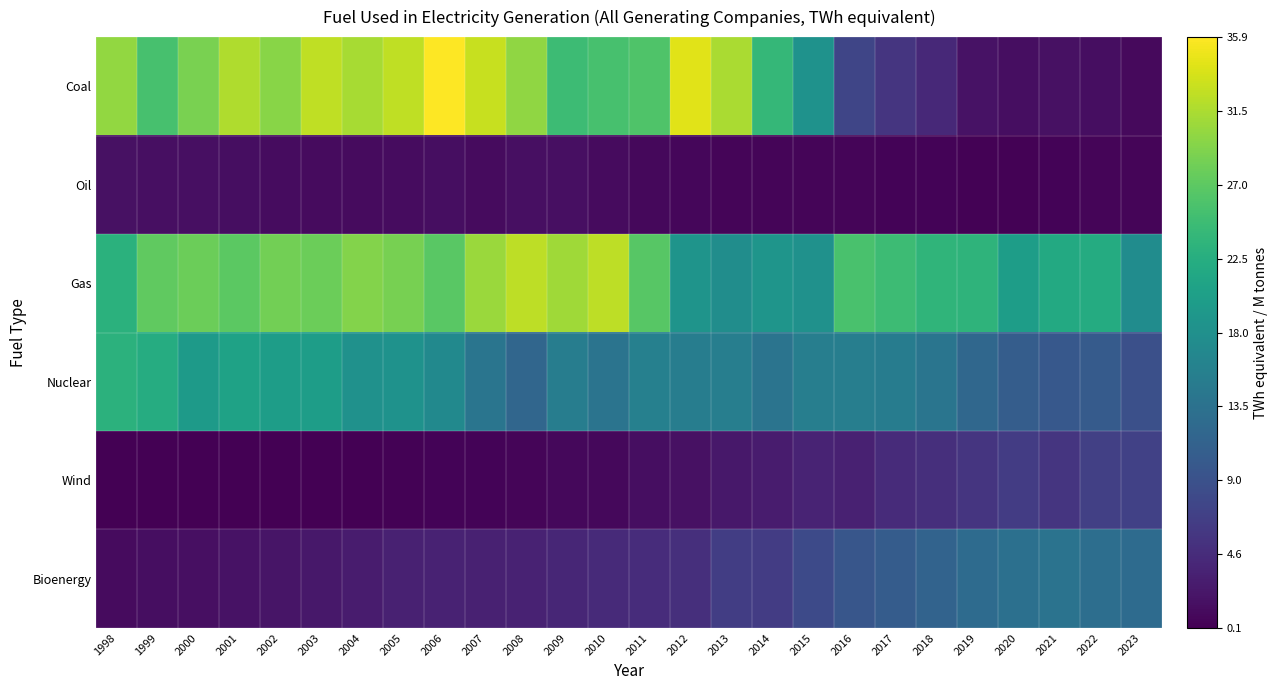

Between 2001 and 2017, which is larger?

2001